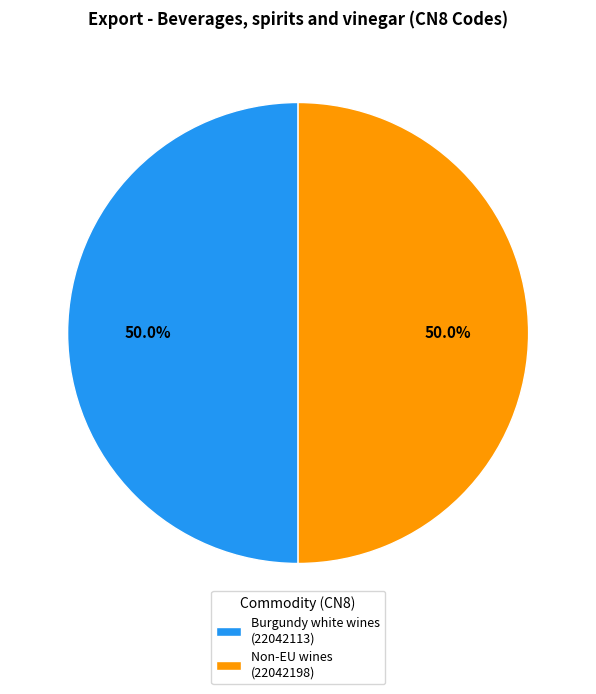

Is the sum of Non-EU wines (22042198) and Burgundy white wines (22042113) greater than half?

Yes